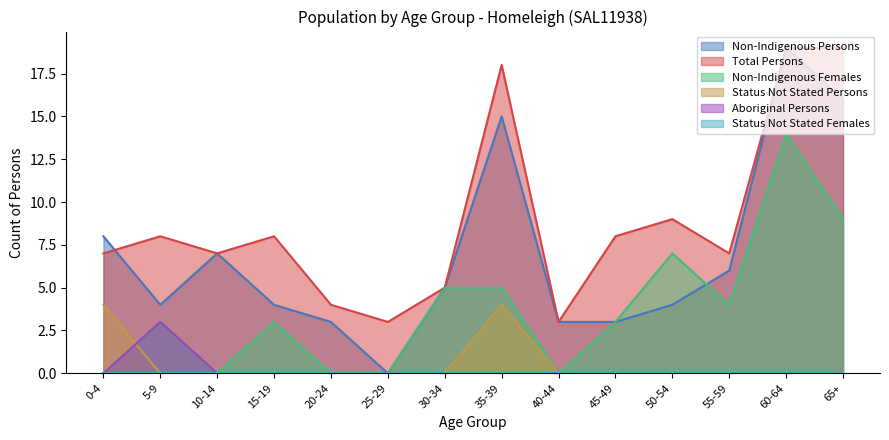

In Non-Indigenous Persons, how many points are lower than both neighbors (excluding endpoints)?

2